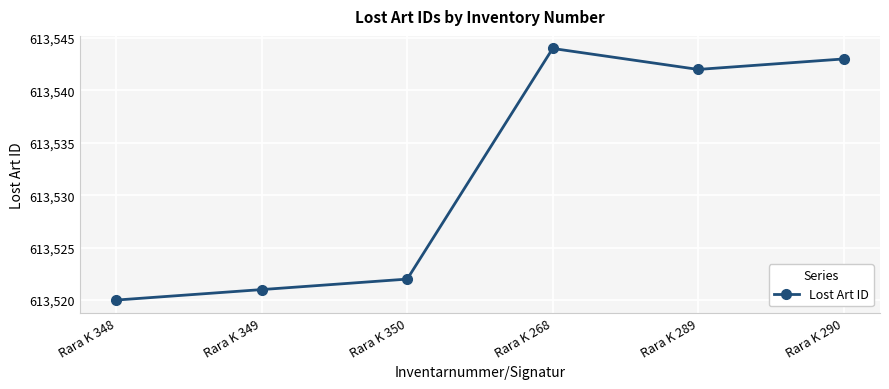

Approximately how many times larger is the value at Rara K 289 compared to Rara K 268?

1.0